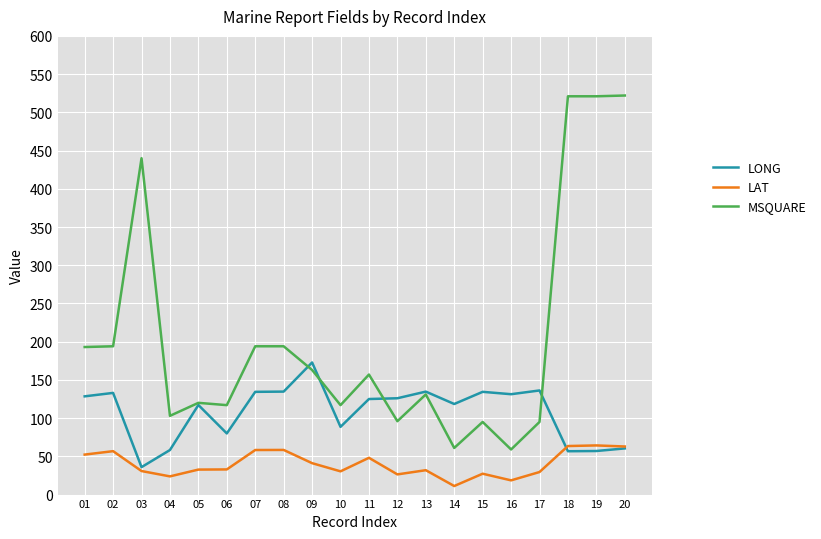

What is the difference between the LAT values at 11 and 15?

20.8